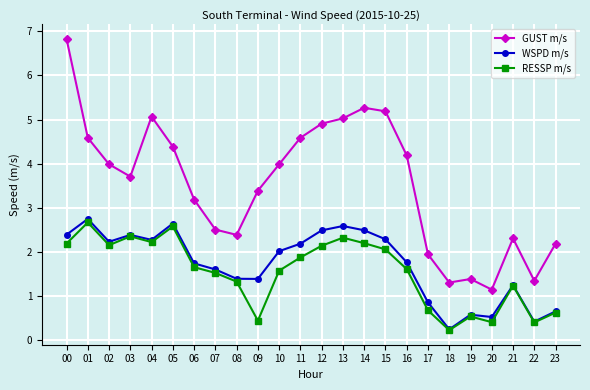

Is it true that GUST m/s equals 4.0 at 02?

True